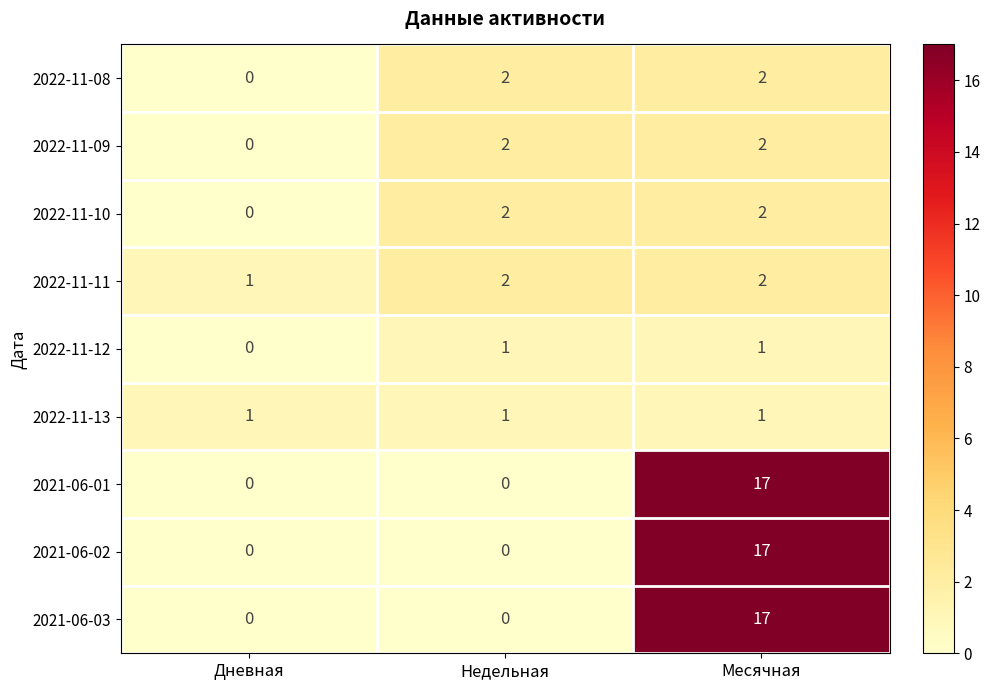

At which label is 2022-11-09 closest to 1?

Дневная